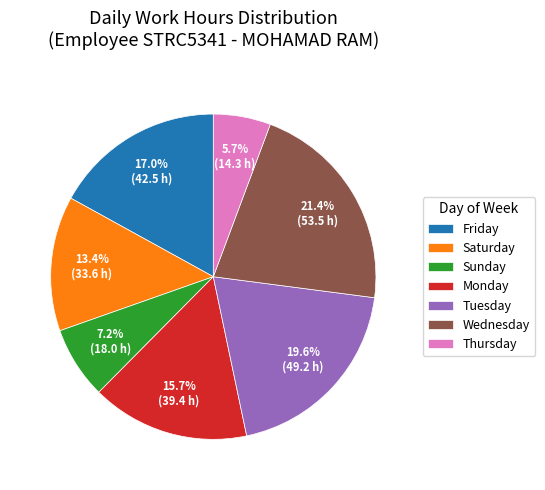

Does Wednesday represent more than half of the total?

No